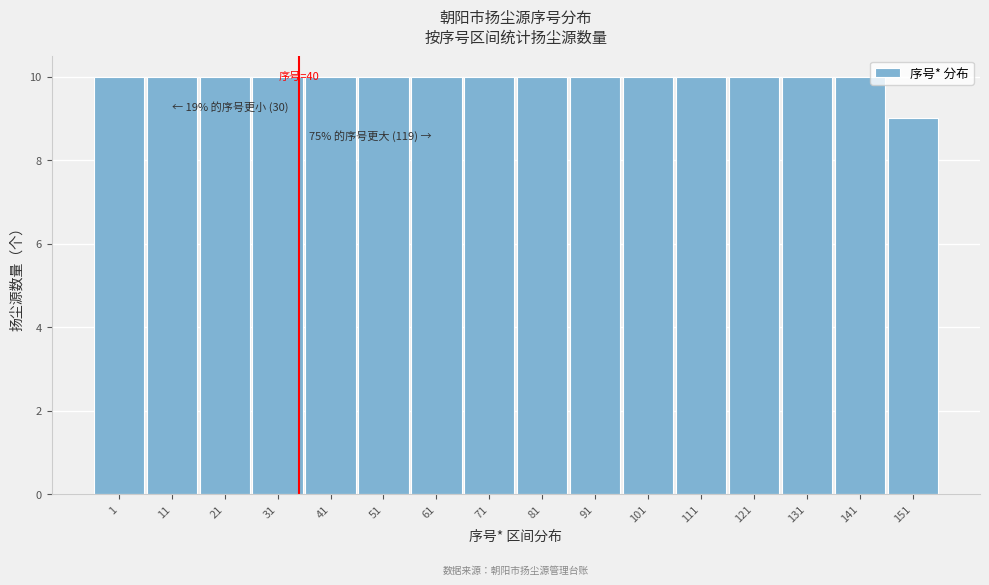

Reading left to right, transcribe all the data shown in this chart.

10	10	10	10	10	10	10	10	10	10	10	10	10	10	10	9